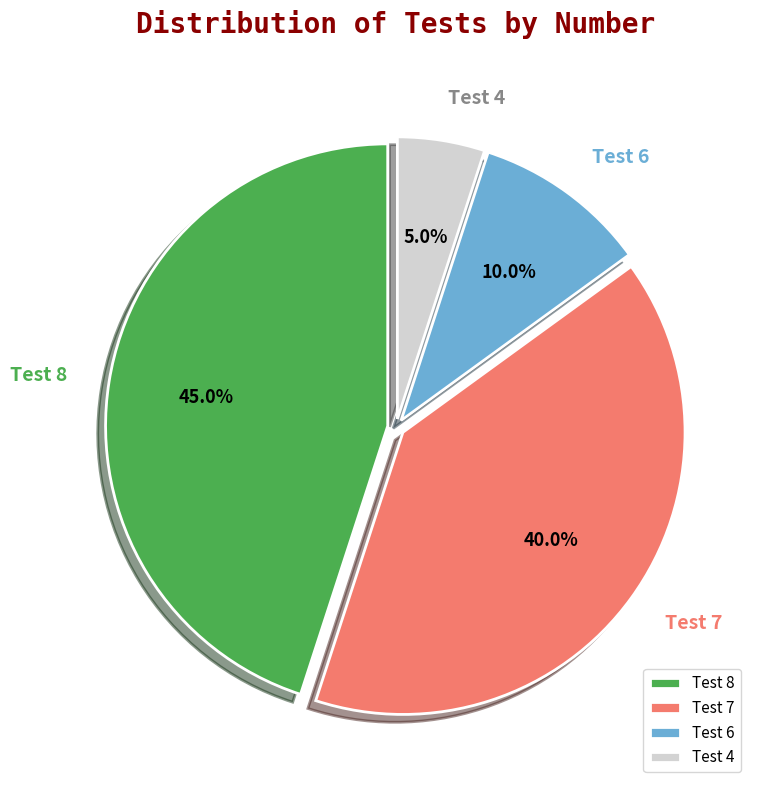

Which slice is the smallest?

Test 4